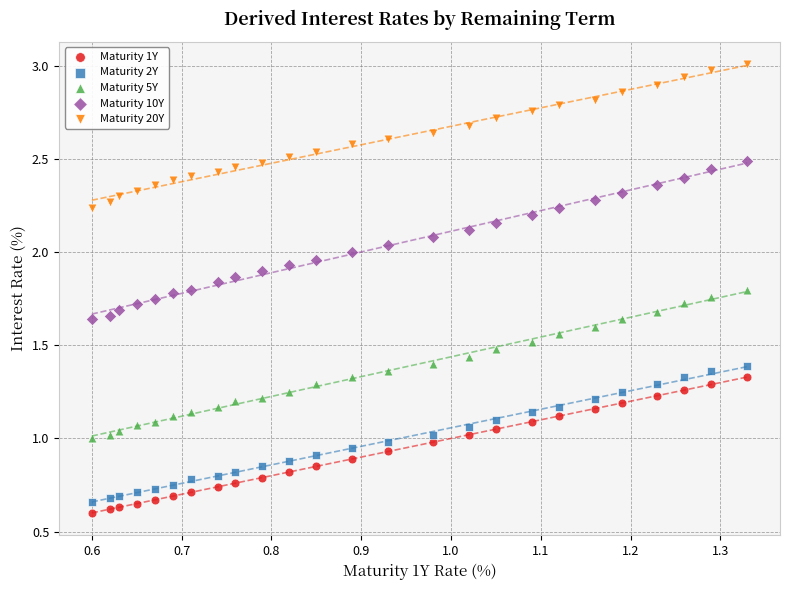

Which series has the largest Y range (max minus min)?

Maturity 10Y